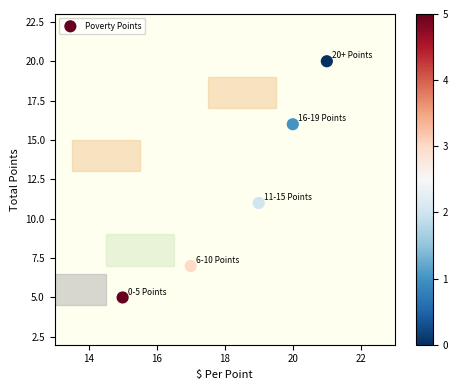

What is the average Y value?

12